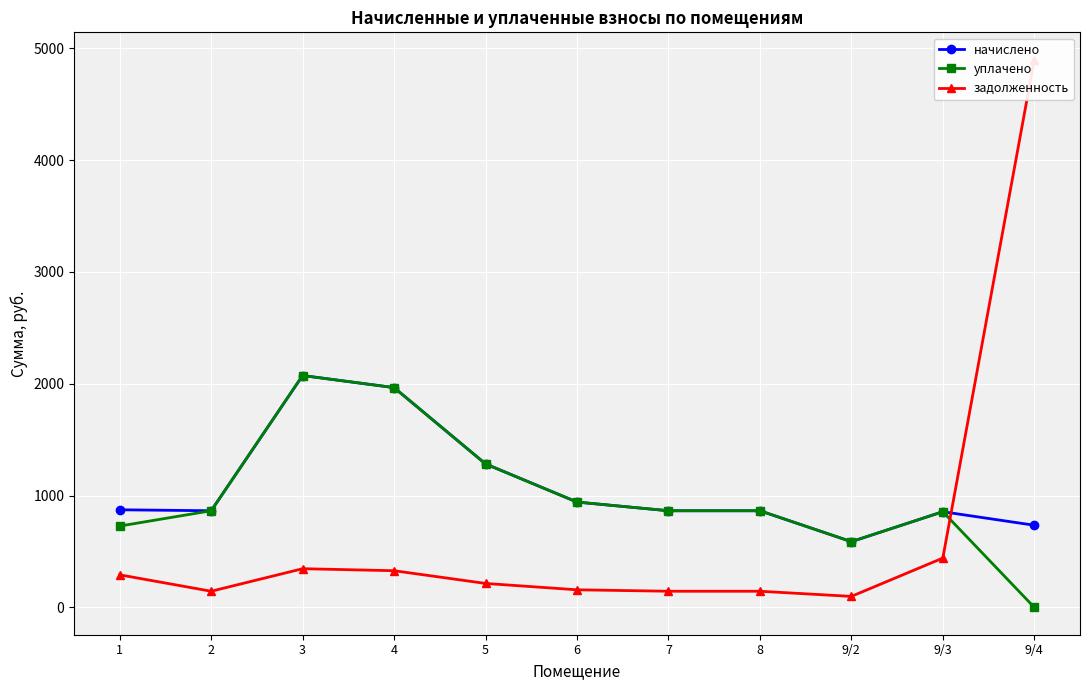

What position from the left is 7?

7